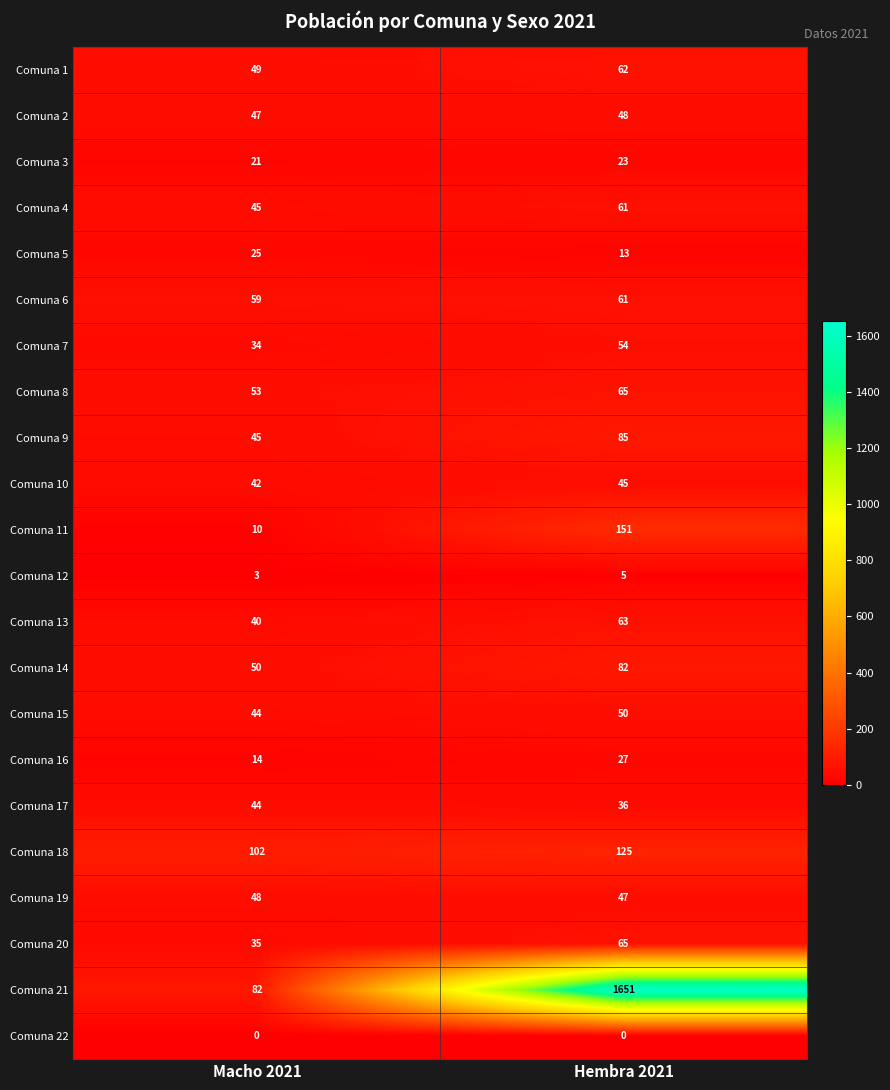

What is the approximate value of Comuna 3 at Macho 2021?

21